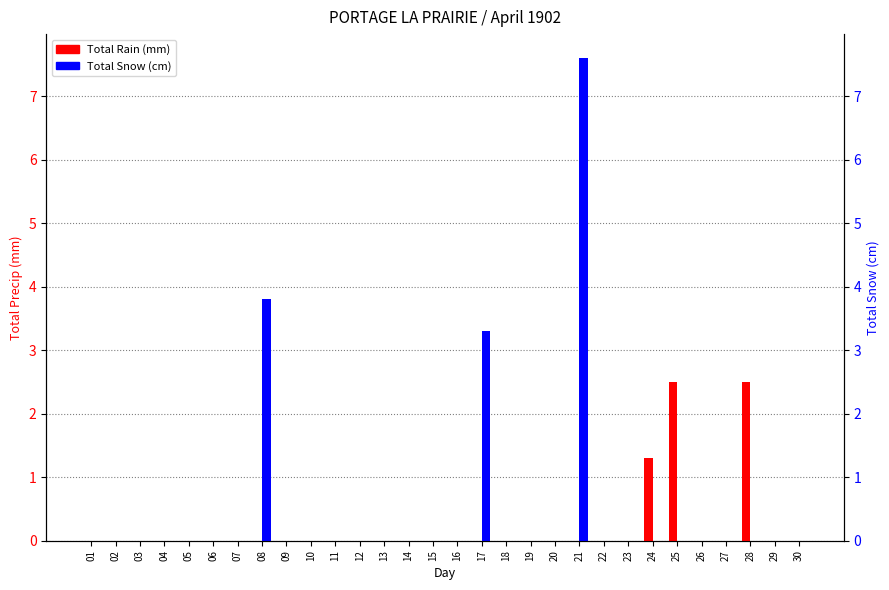

What is the sum of all Total Snow (cm) values?

14.7